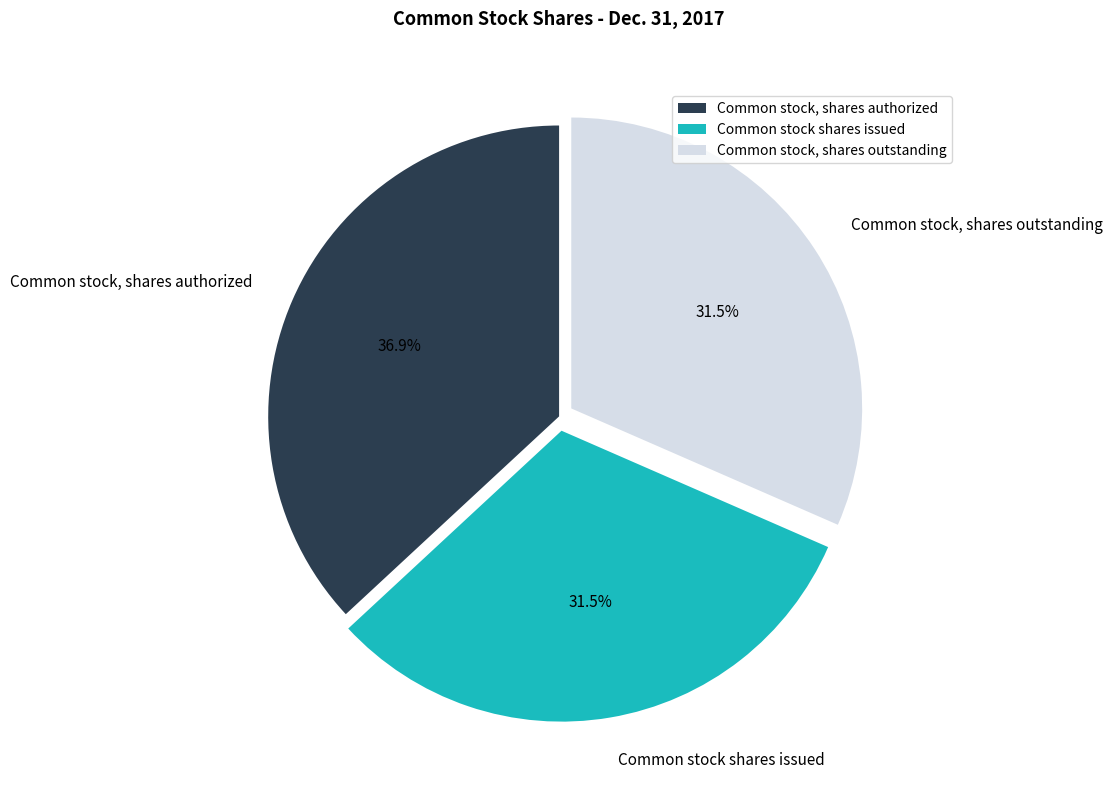

To the nearest percent, what is the difference between the Common stock, shares authorized and Common stock, shares outstanding slice percentages?

5%